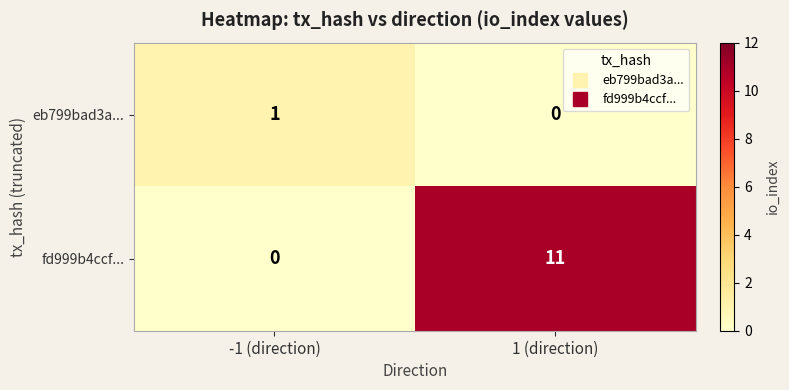

Rank the series at 1 (direction) from lowest to highest value.

eb799bad3a..., fd999b4ccf...